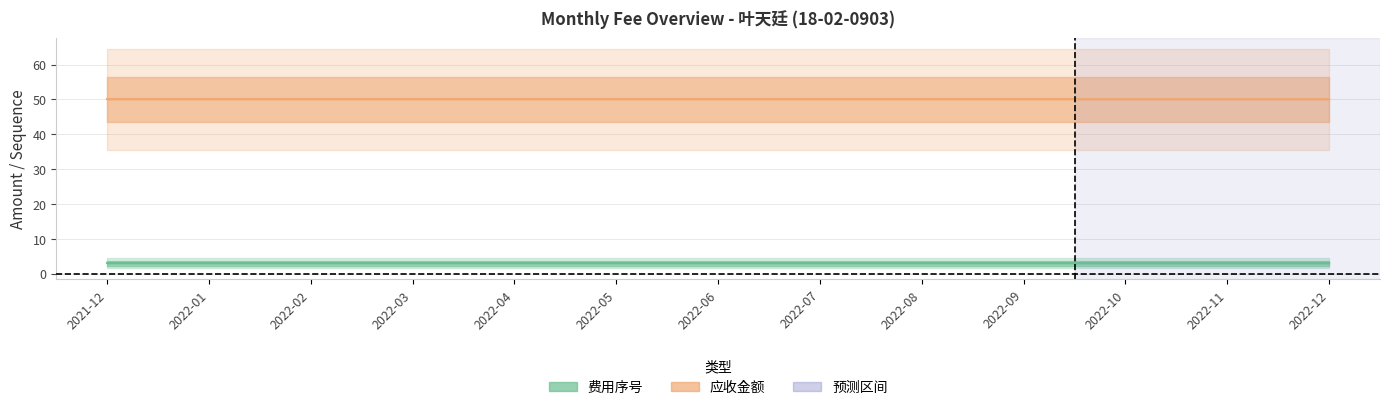

Reading left to right, what are all the values shown in this chart?

费用序号: 3	3	3	3	3	3	3	3	3	3	3	3	3
应收金额: 50	50	50	50	50	50	50	50	50	50	50	50	50